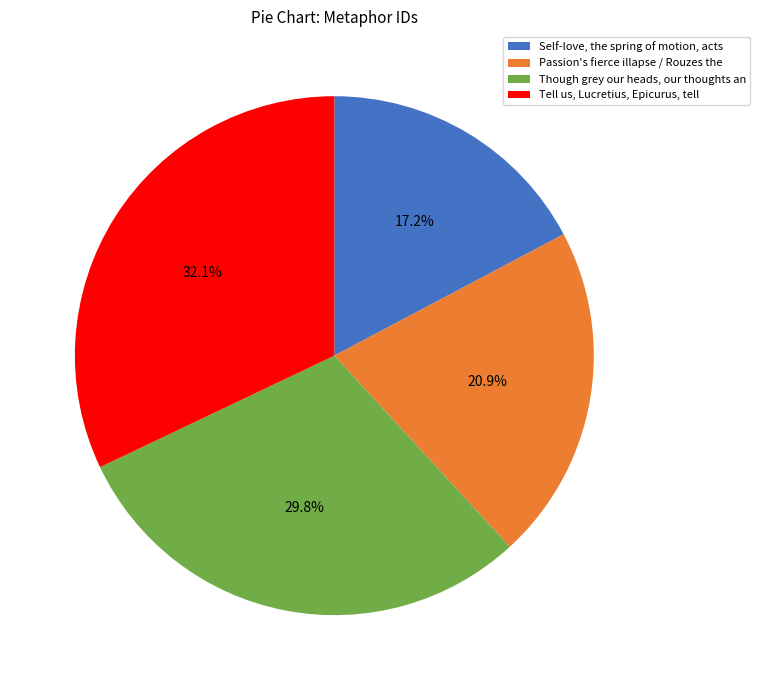

What percentage is the Self-love, the spring of motion, acts slice, to the nearest percent?

17%